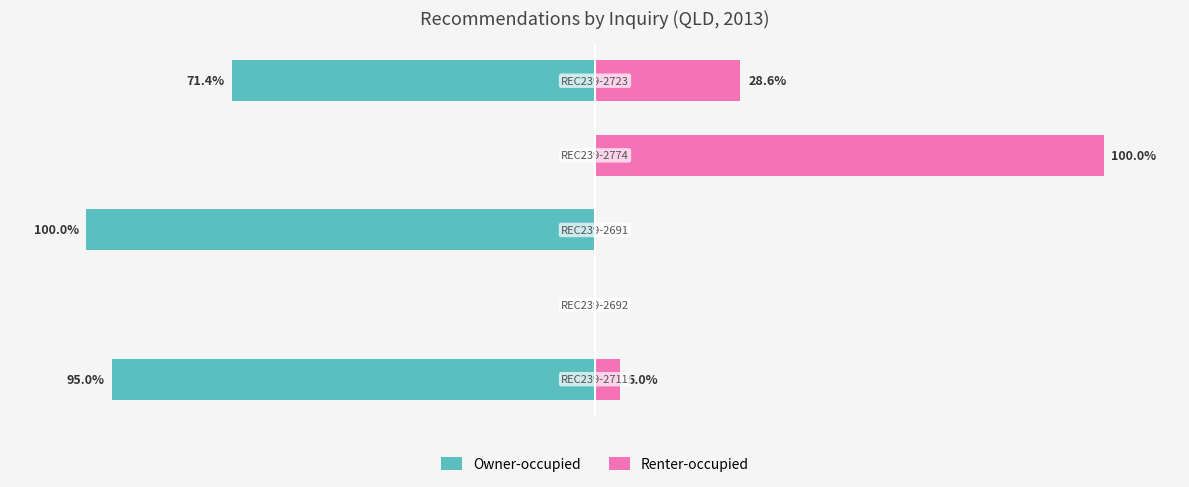

Rank the series by their maximum value, from lowest to highest.

Owner-occupied, Renter-occupied